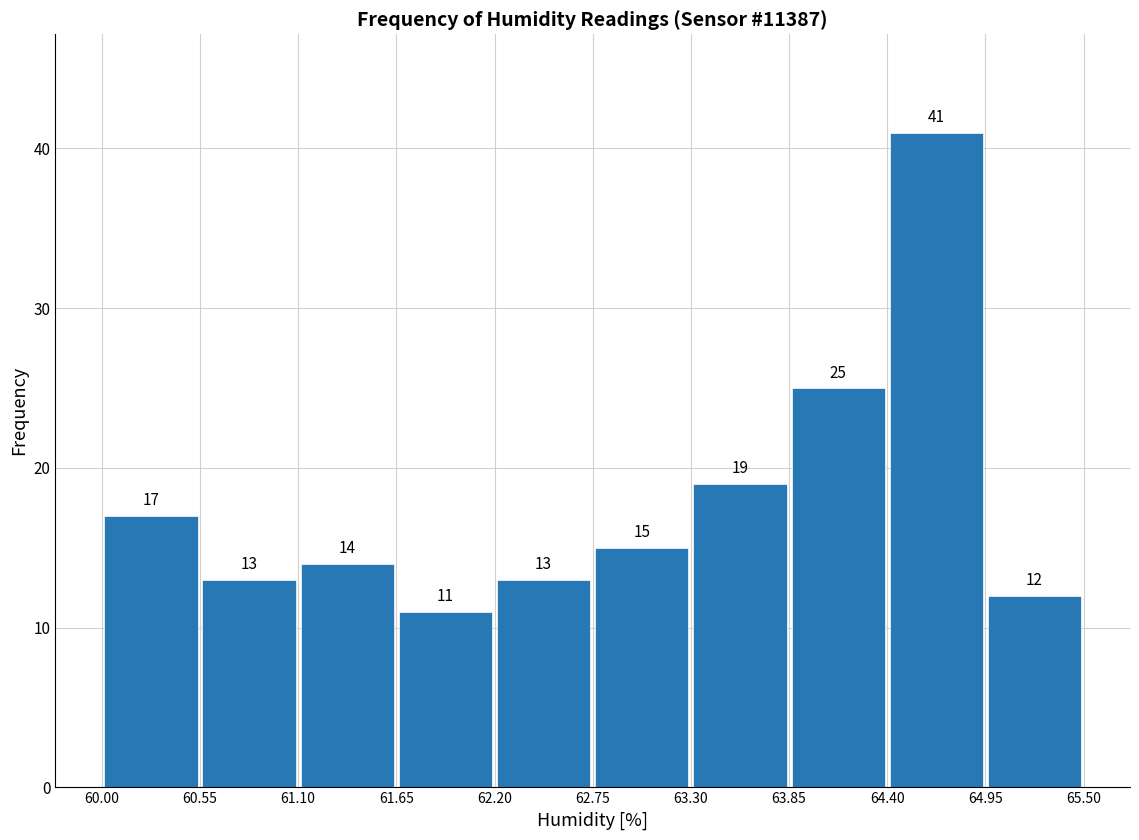

Over which range of the x-axis is the bar tallest?

64.40 to 64.95